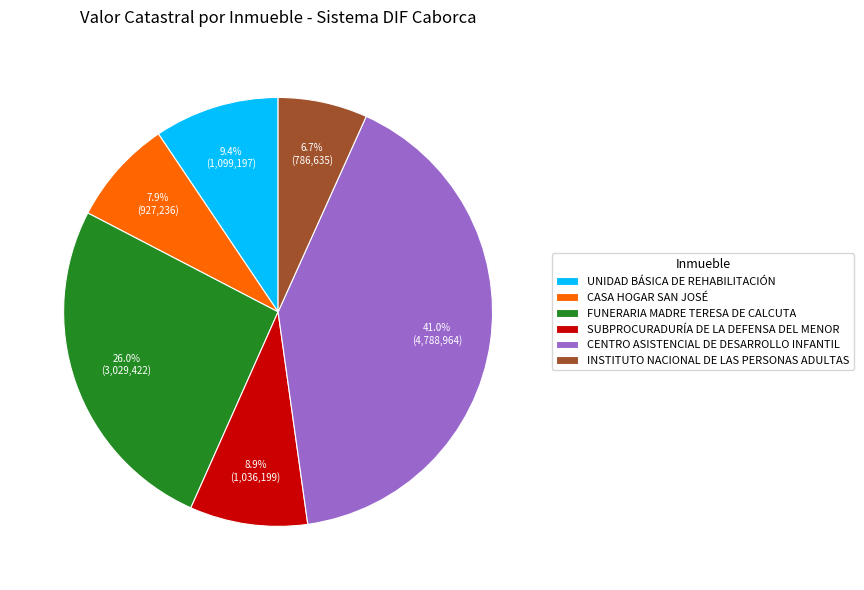

To the nearest percent, what portion does CASA HOGAR SAN JOSÉ represent?

8%